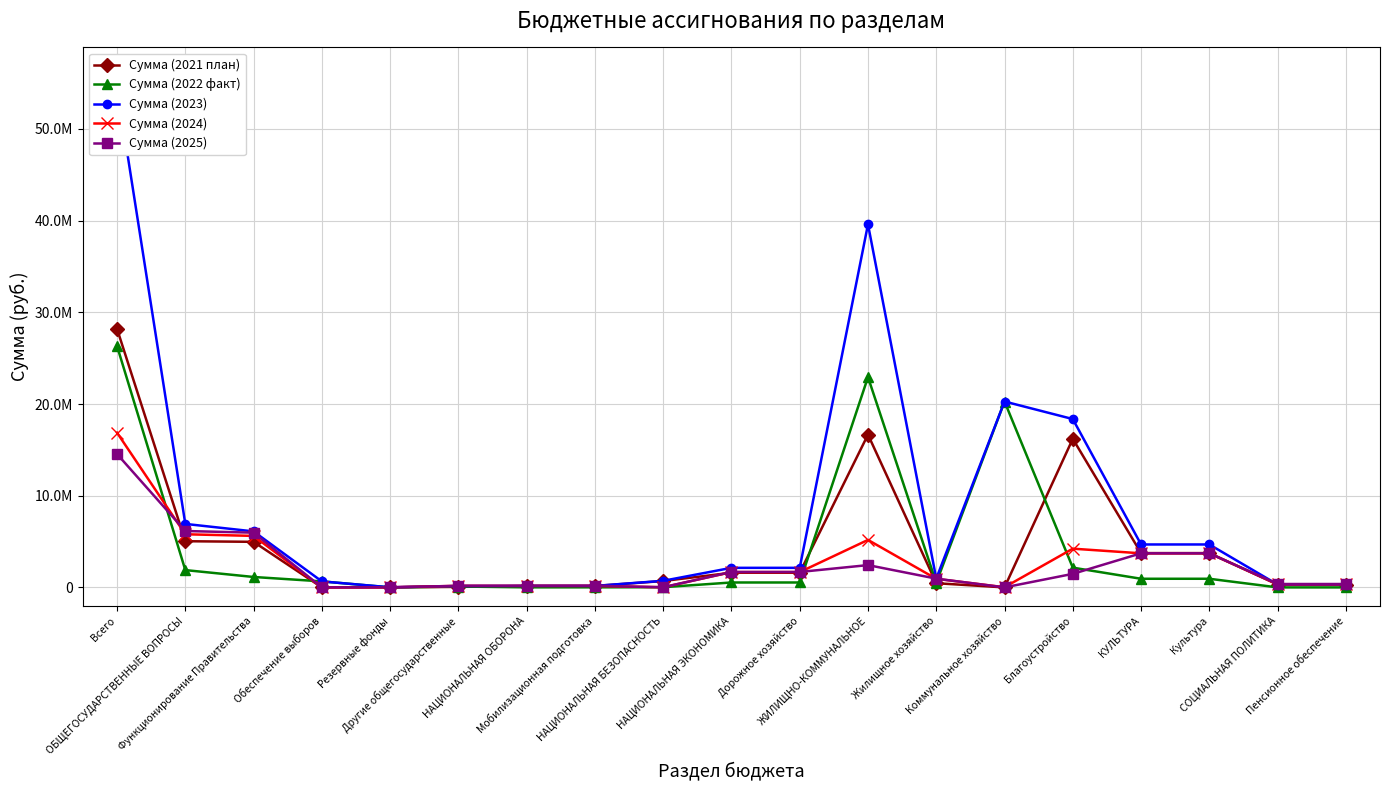

How many lines are shown in the chart?

5